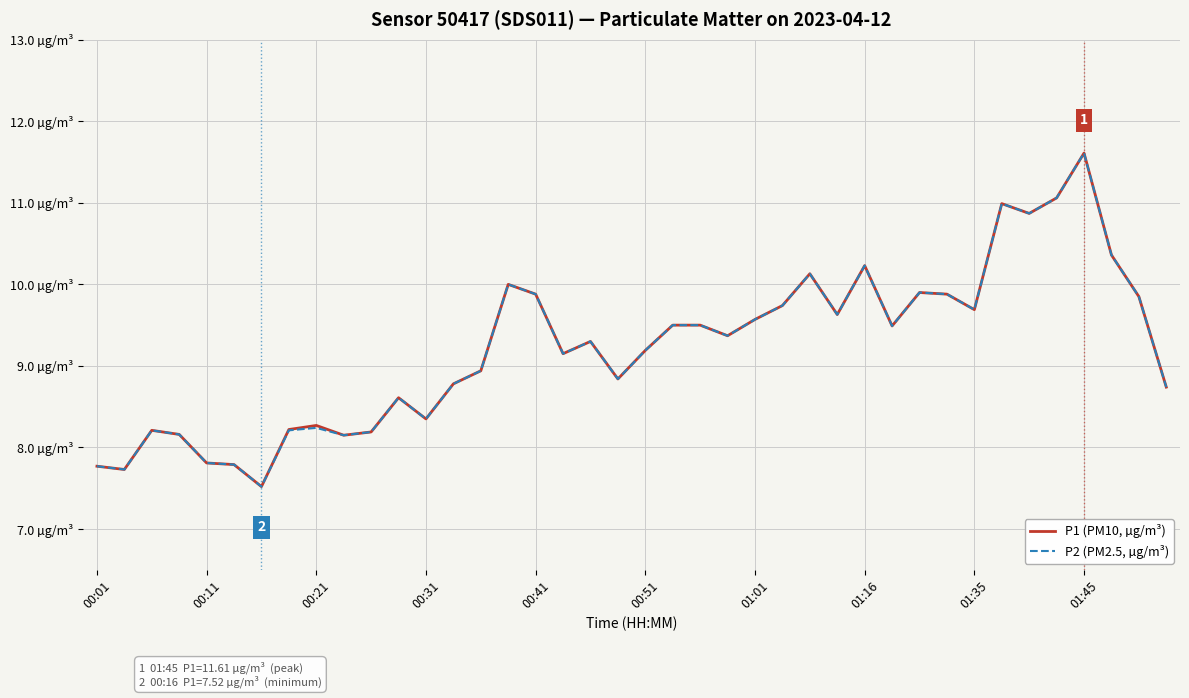

What are all the series names shown in the legend?

P1 (PM10, µg/m³), P2 (PM2.5, µg/m³)